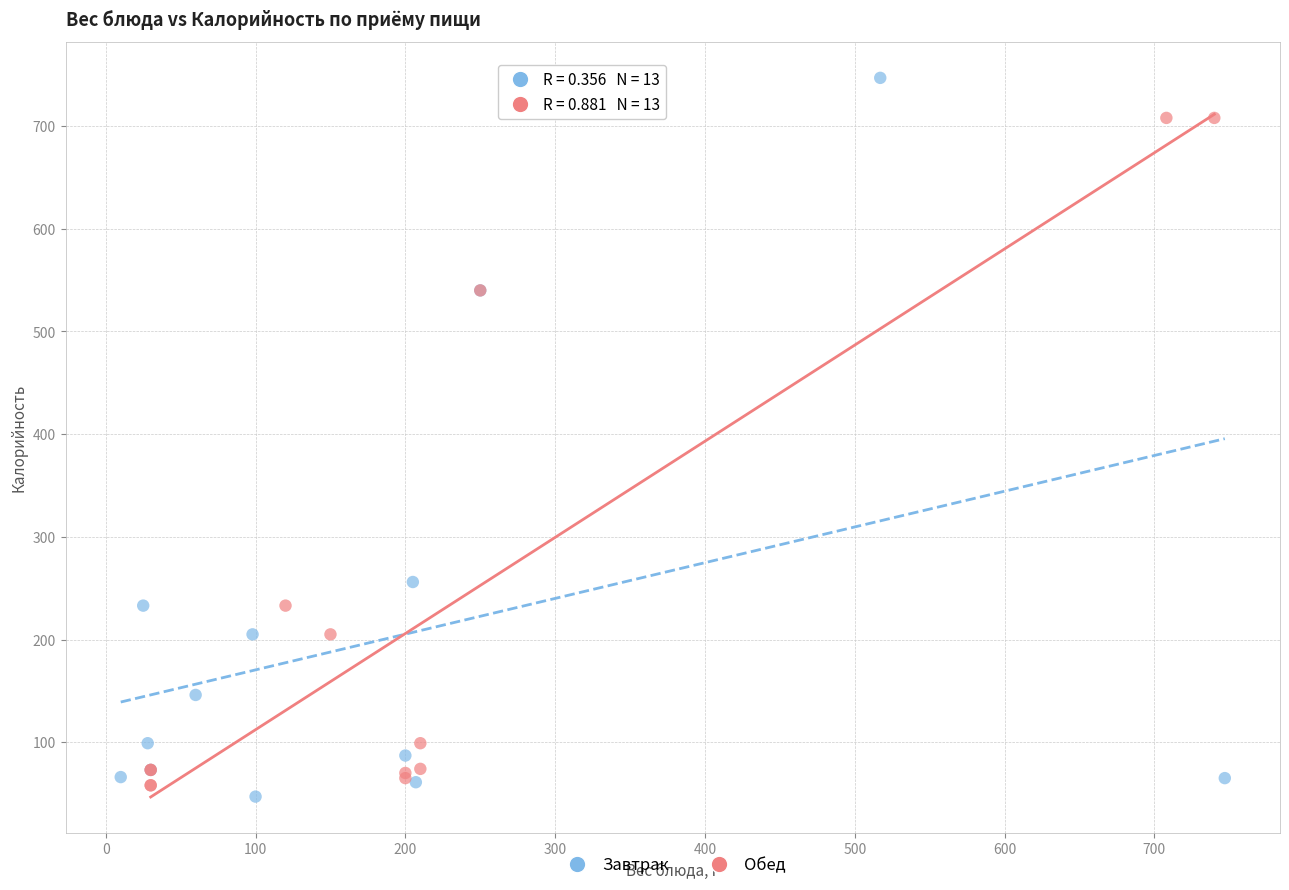

Which series has the largest Y range (max minus min)?

Завтрак